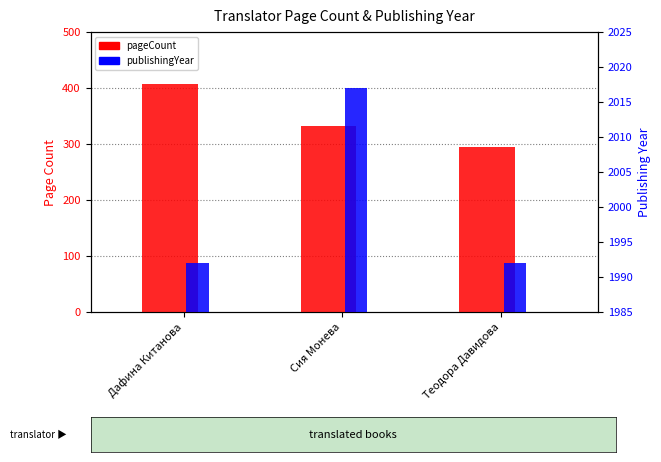

What is the spread (max minus min) of values at Дафина Китанова?

1584